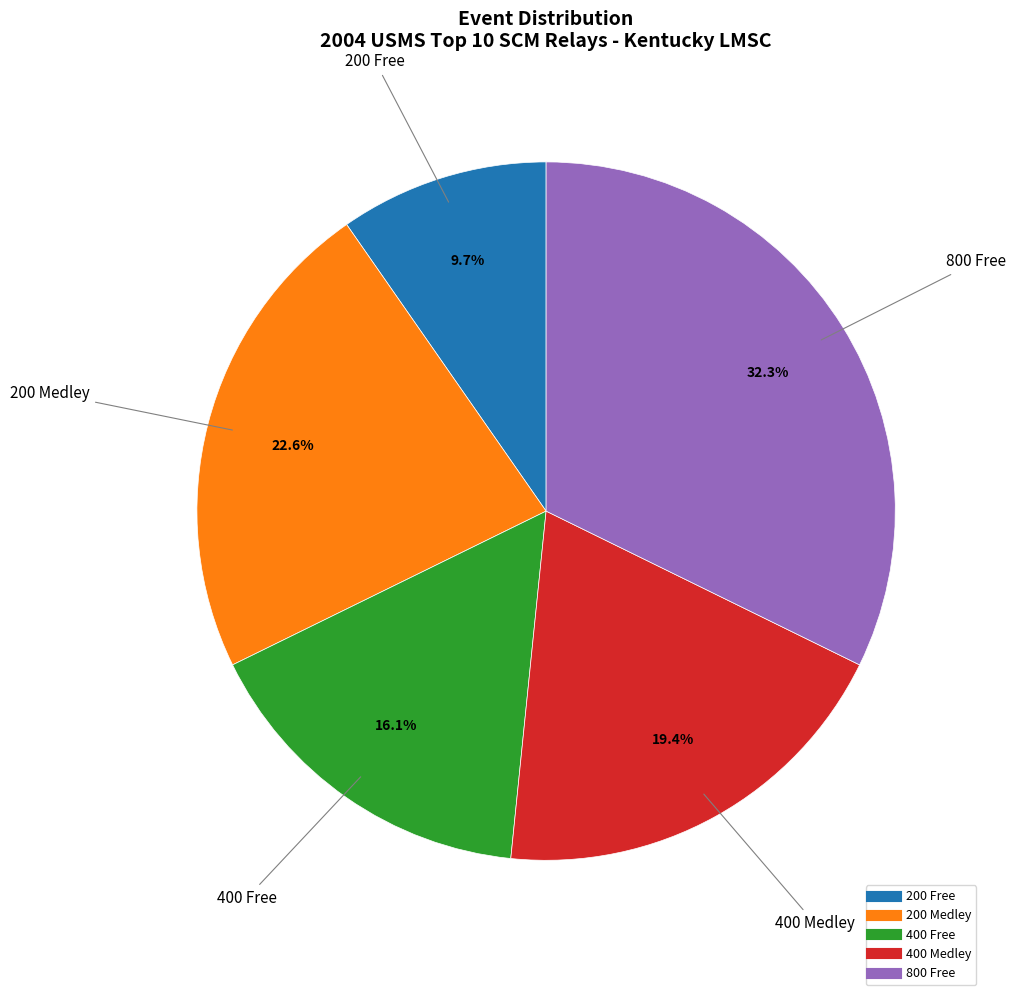

To the nearest percent, what portion does 200 Medley represent?

23%